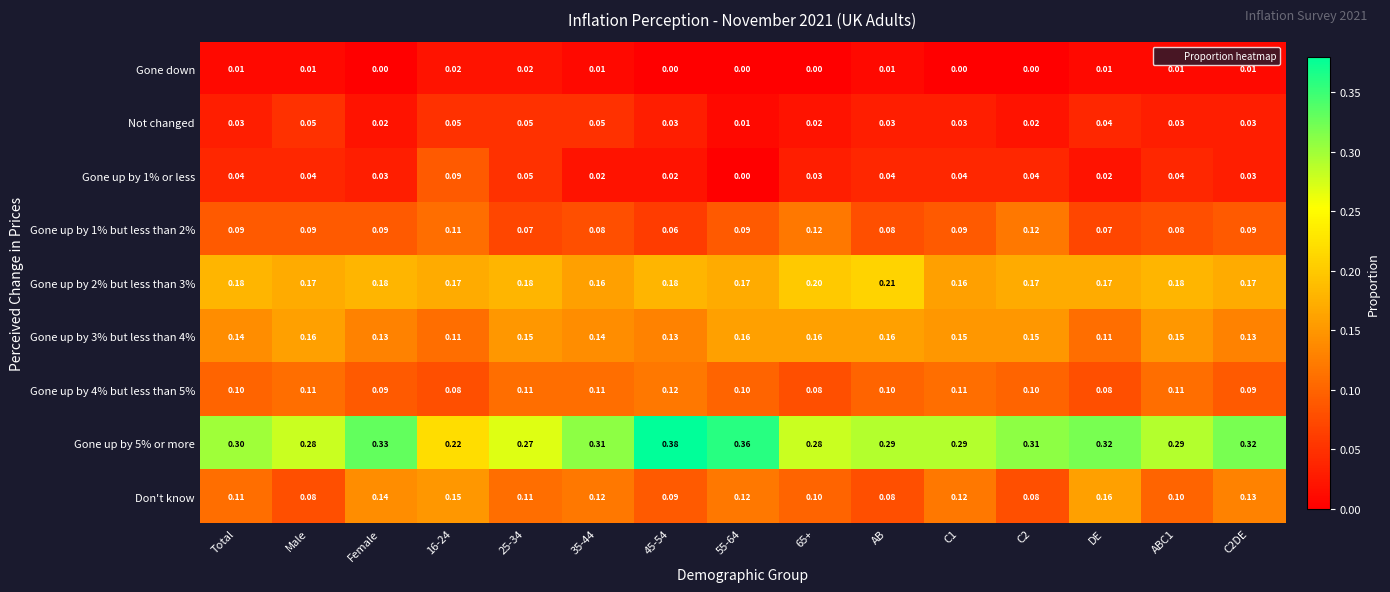

Which category has the highest value across all series?

45-54